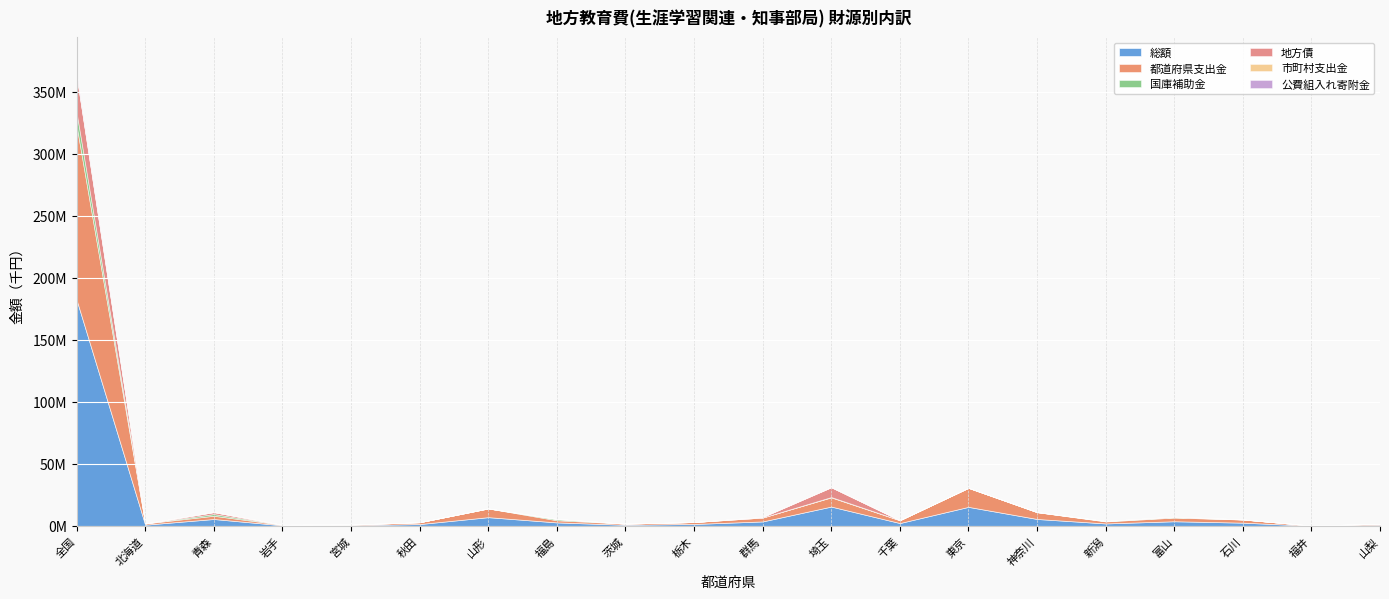

Reading left to right, transcribe all the data shown in this chart.

総額: 全国=182293514	北海道=992185	青森=5581776	岩手=487016	宮城=583059	秋田=1492326	山形=7060514	福島=2828921	茨城=929399	栃木=1570623	群馬=3616618	埼玉=15598835	千葉=2322605	東京=15359895	神奈川=5602990	新潟=1999020	富山=3762030	石川=2634877	福井=167222	山梨=892025
都道府県支出金: 全国=140507554	北海道=992185	青森=2615712	岩手=403650	宮城=462928	秋田=1492326	山形=7058567	福島=1736098	茨城=929399	栃木=1525946	群馬=3131011	埼玉=7416109	千葉=2255801	東京=15359895	神奈川=5482208	新潟=1616057	富山=2964800	石川=2529074	福井=167222	山梨=892025
国庫補助金: 全国=10461970	北海道=0	青森=1365586	岩手=80366	宮城=120131	秋田=0	山形=1947	福島=895566	茨城=0	栃木=44677	群馬=4631	埼玉=269292	千葉=66612	東京=0	神奈川=46233	新潟=343117	富山=295708	石川=43293	福井=0	山梨=0
地方債: 全国=29770294	北海道=0	青森=1528000	岩手=3000	宮城=0	秋田=0	山形=0	福島=193131	茨城=0	栃木=0	群馬=454000	埼玉=7913434	千葉=0	東京=0	神奈川=70000	新潟=5200	富山=483783	石川=62000	福井=0	山梨=0
市町村支出金: 全国=609992	北海道=0	青森=72478	岩手=0	宮城=0	秋田=0	山形=0	福島=0	茨城=0	栃木=0	群馬=23976	埼玉=0	千葉=192	東京=0	神奈川=0	新潟=34646	富山=17739	石川=510	福井=0	山梨=0
公費組入れ寄附金: 全国=939578	北海道=0	青森=0	岩手=0	宮城=0	秋田=0	山形=0	福島=0	茨城=0	栃木=0	群馬=3000	埼玉=0	千葉=0	東京=0	神奈川=4549	新潟=0	富山=0	石川=0	福井=0	山梨=0